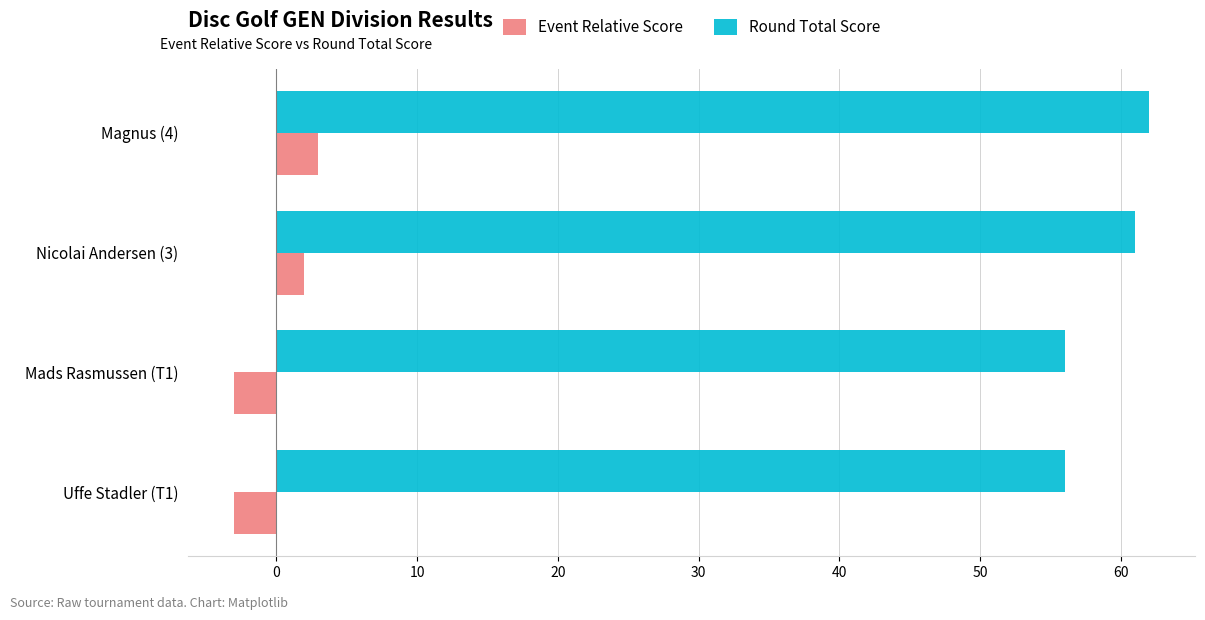

What is the lowest value of the Event Relative Score series?

-3